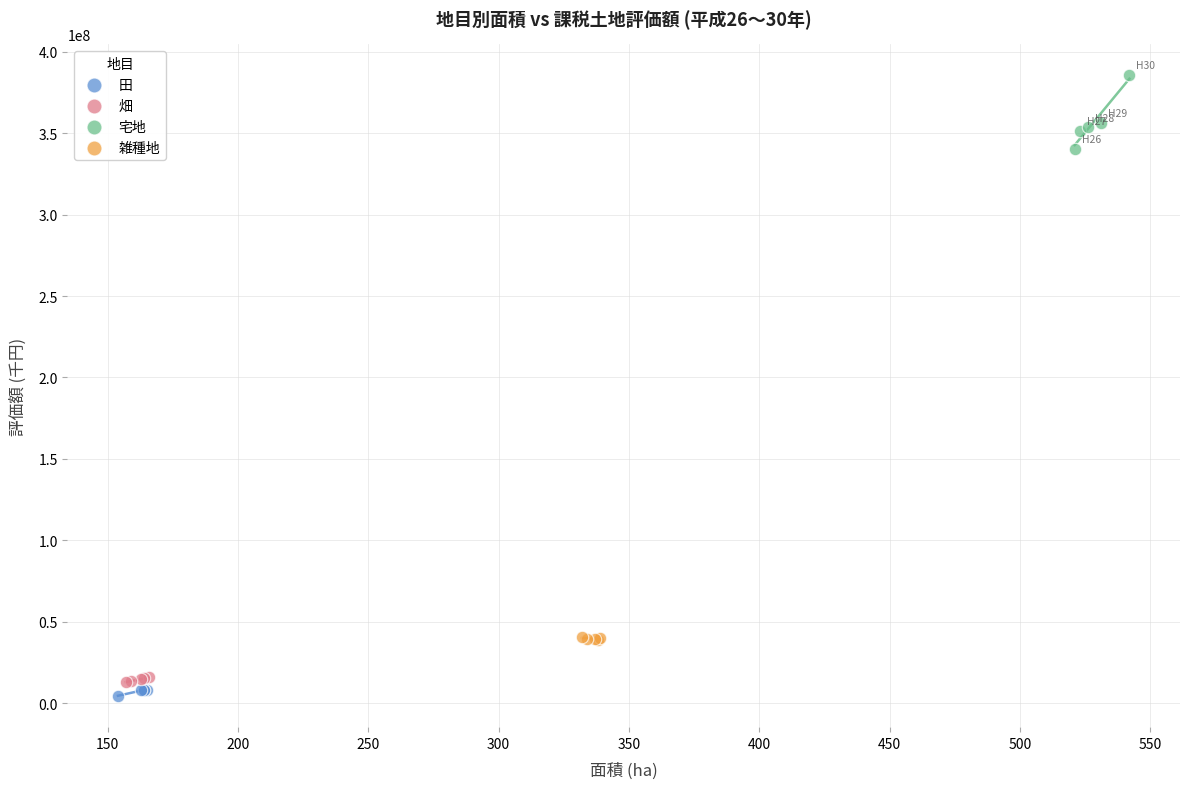

Which series has the largest Y range (max minus min)?

宅地